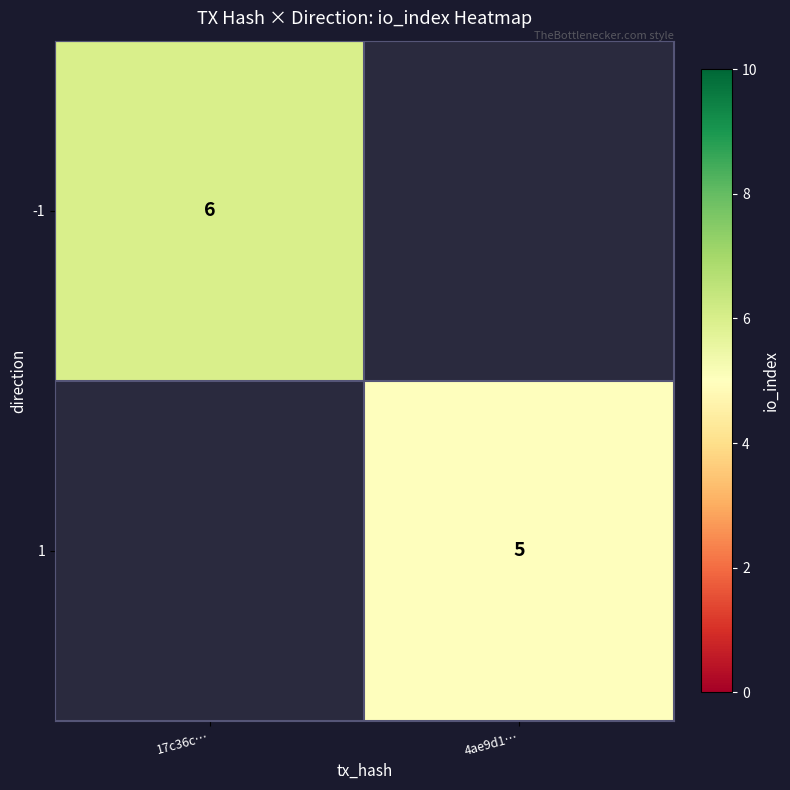

Is it true that 1 equals 3 at 4ae9d1…?

False